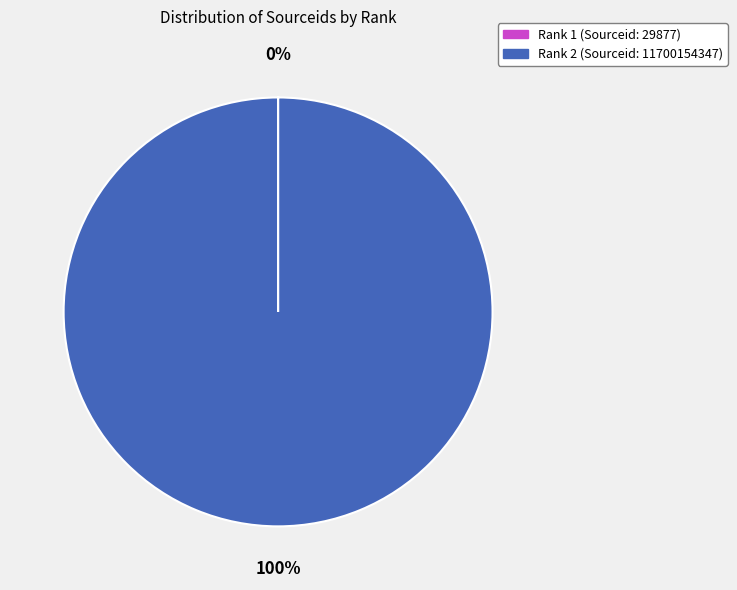

Does any single category account for the majority?

Yes